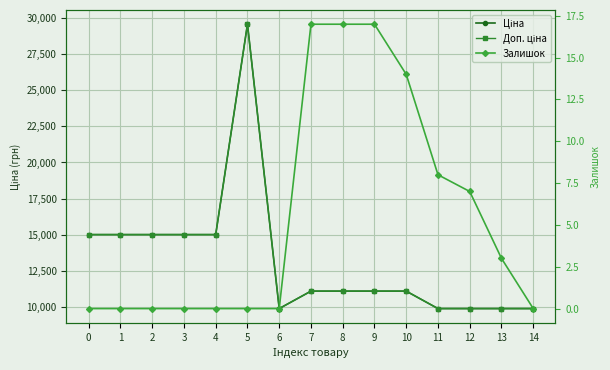

How many values in the Залишок series exceed 0?

7